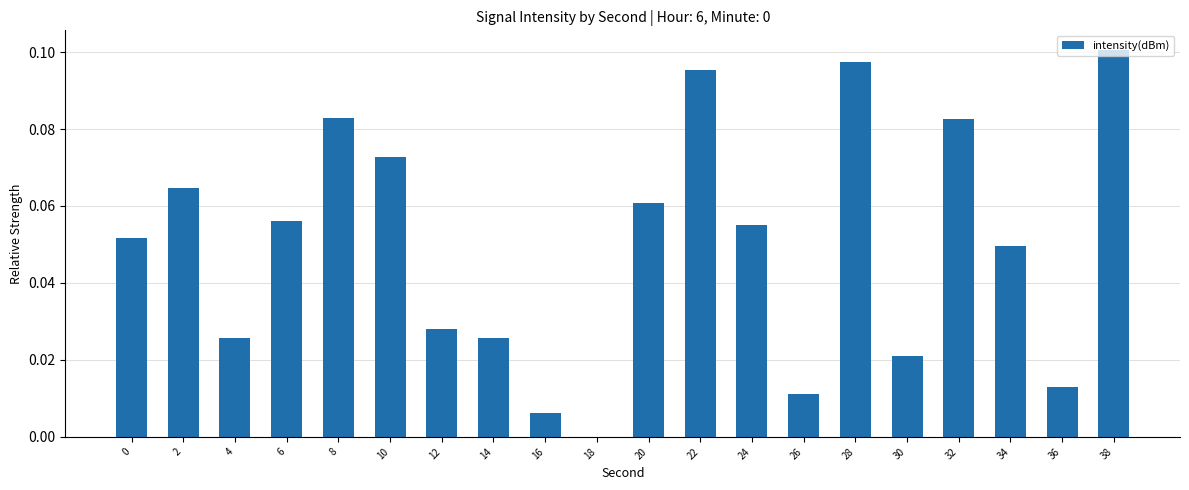

What is the change in value from 16 to 22?

+0.1